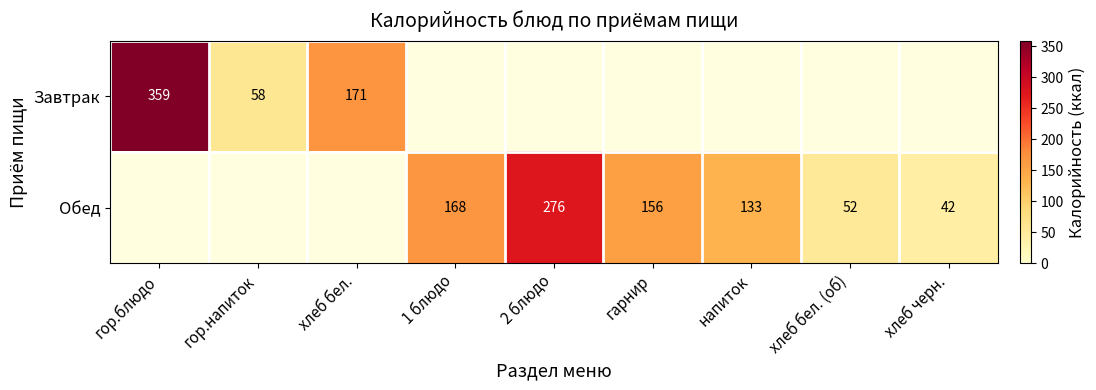

Which label corresponds to the largest value in the chart?

гор.блюдо